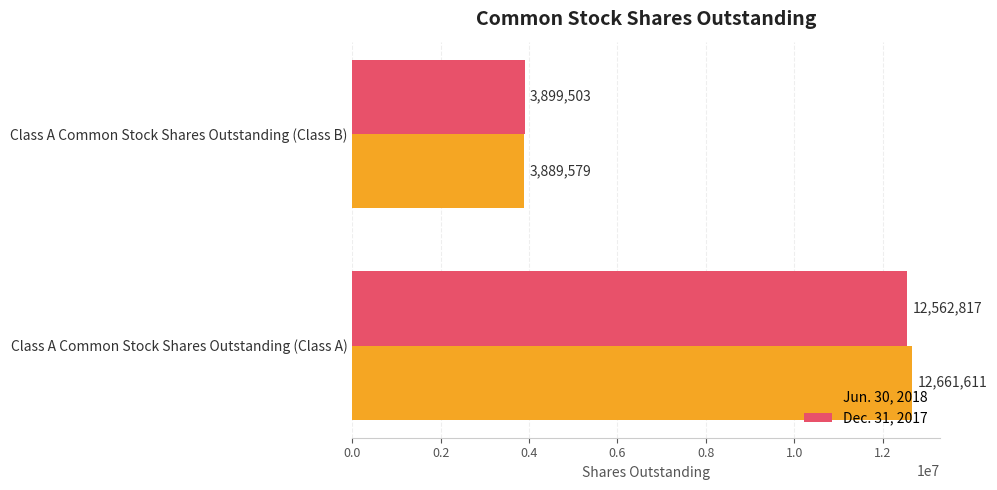

Which series has the largest total across all categories?

Jun. 30, 2018